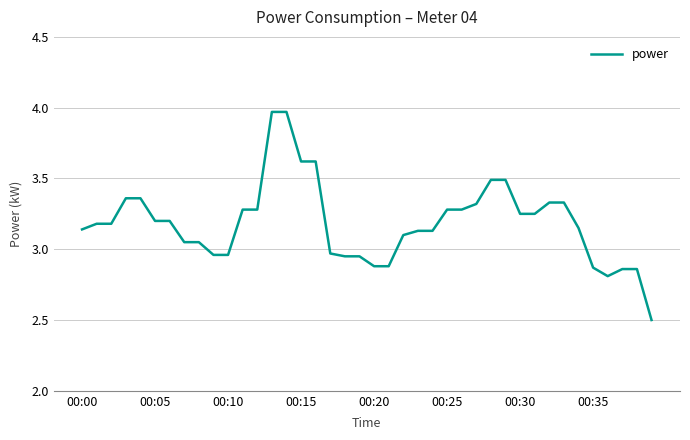

What is the minimum value shown in the chart?

2.5